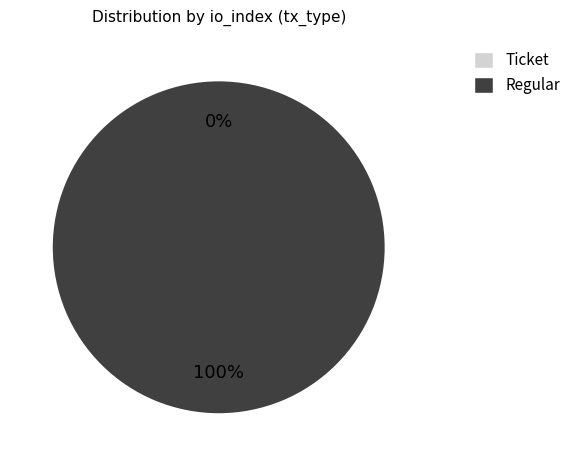

Which has a higher value, Ticket or Regular?

Regular